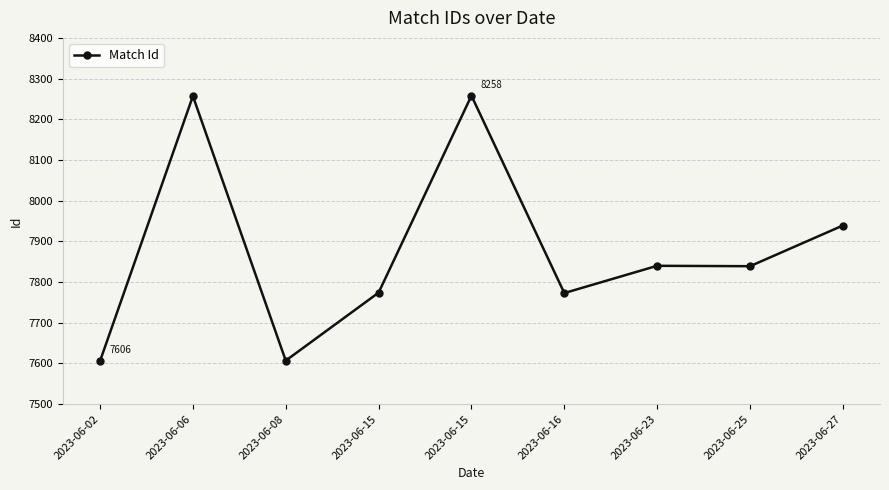

How many data points does each series have?

9